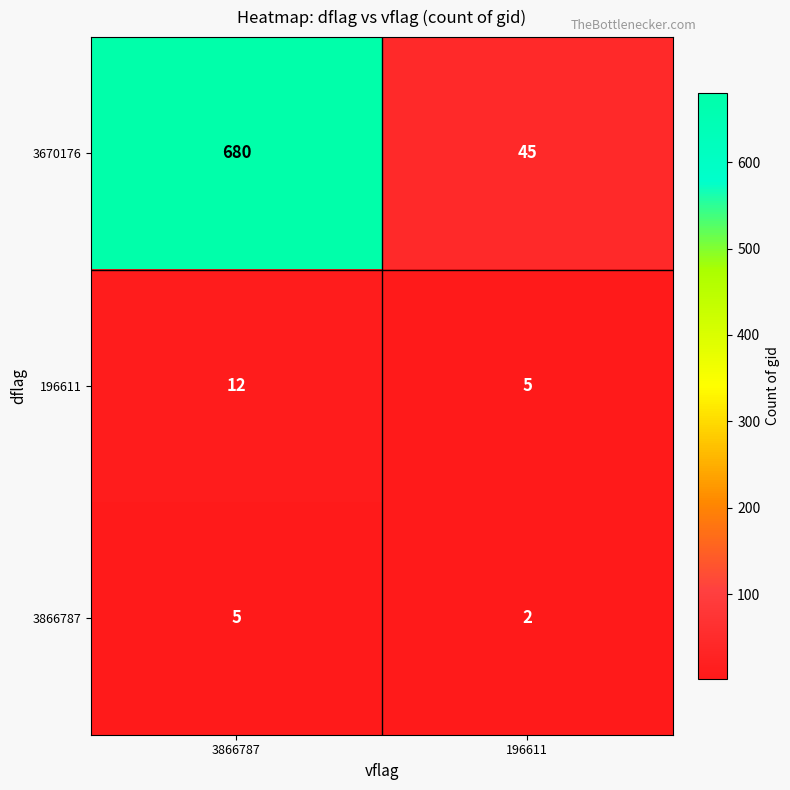

What is the difference between the 3866787 values at 3866787 and 196611?

3